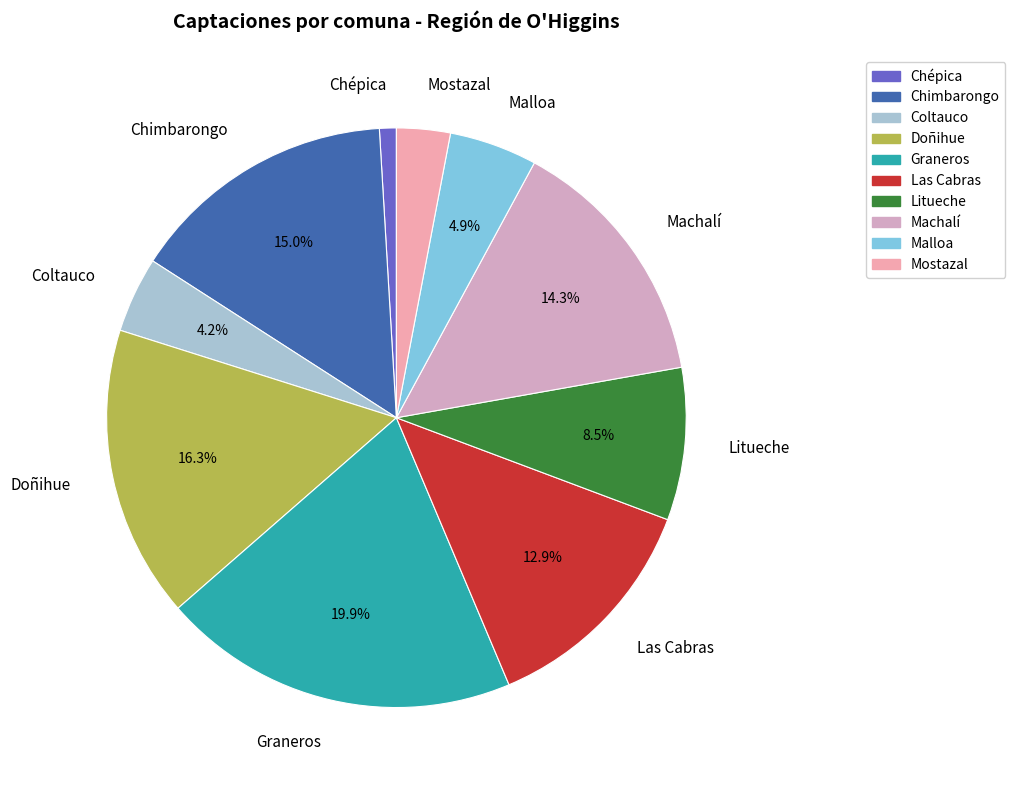

Between Litueche and Machalí, which is larger?

Machalí